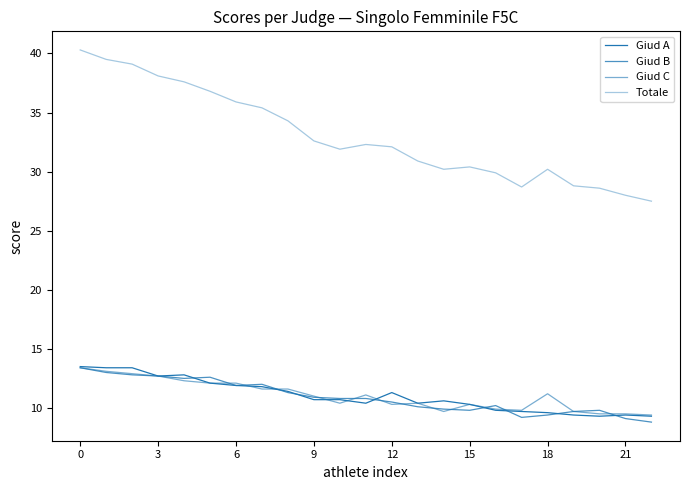

At how many categories does at least one series exceed 22?

23